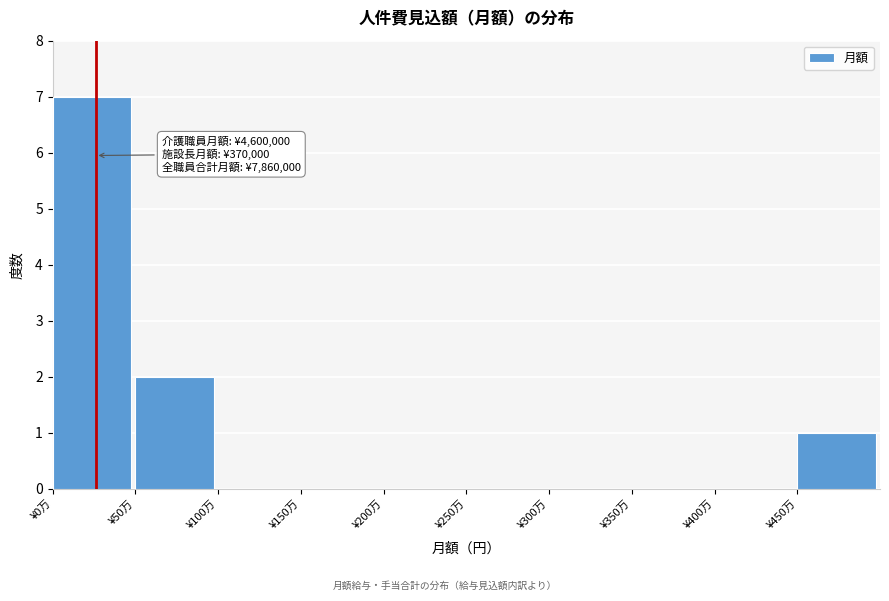

Reading right to left, list all the values displayed in this chart.

¥450万=1	¥400万=0	¥350万=0	¥300万=0	¥250万=0	¥200万=0	¥150万=0	¥100万=0	¥50万=2	¥0万=7